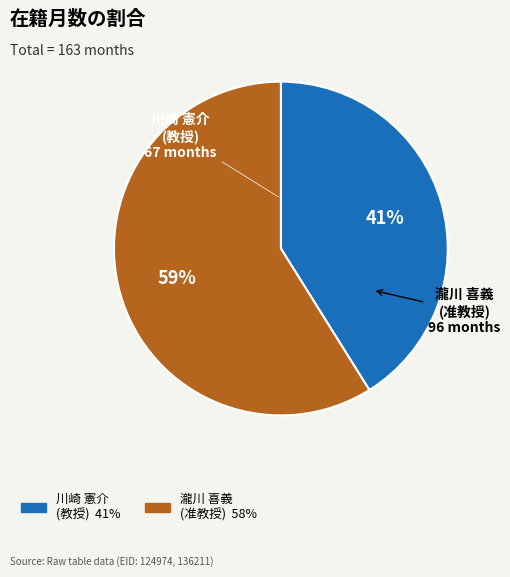

To the nearest percent, what is the average slice percentage?

50%